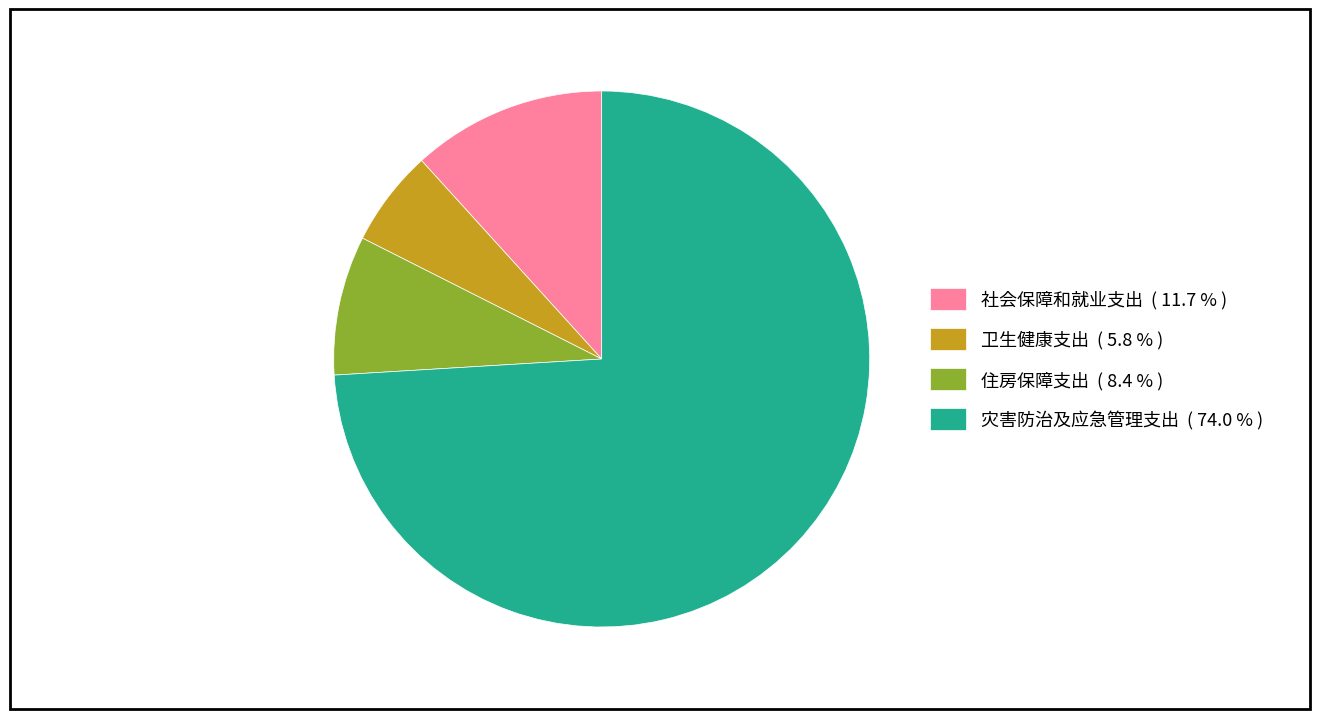

What is the ratio of the value at 住房保障支出 ( 8.4 % ) to the value at 卫生健康支出 ( 5.8 % )?

1.4